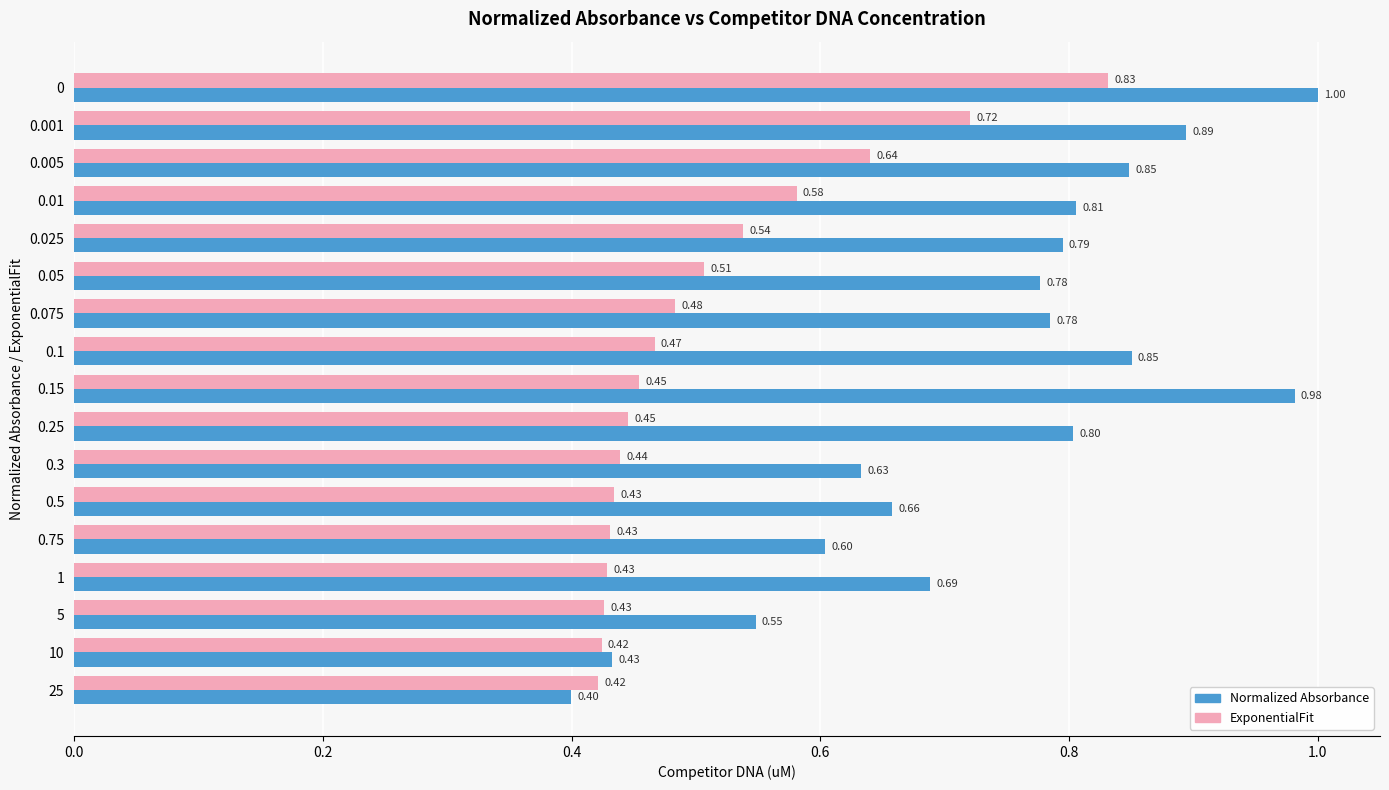

Which series changed the most between 0.005 and 1?

ExponentialFit